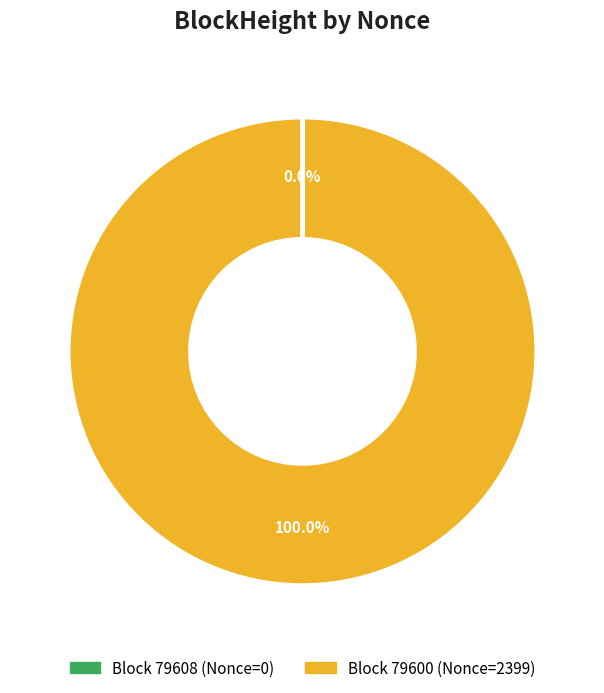

Is there a majority slice in this chart?

Yes